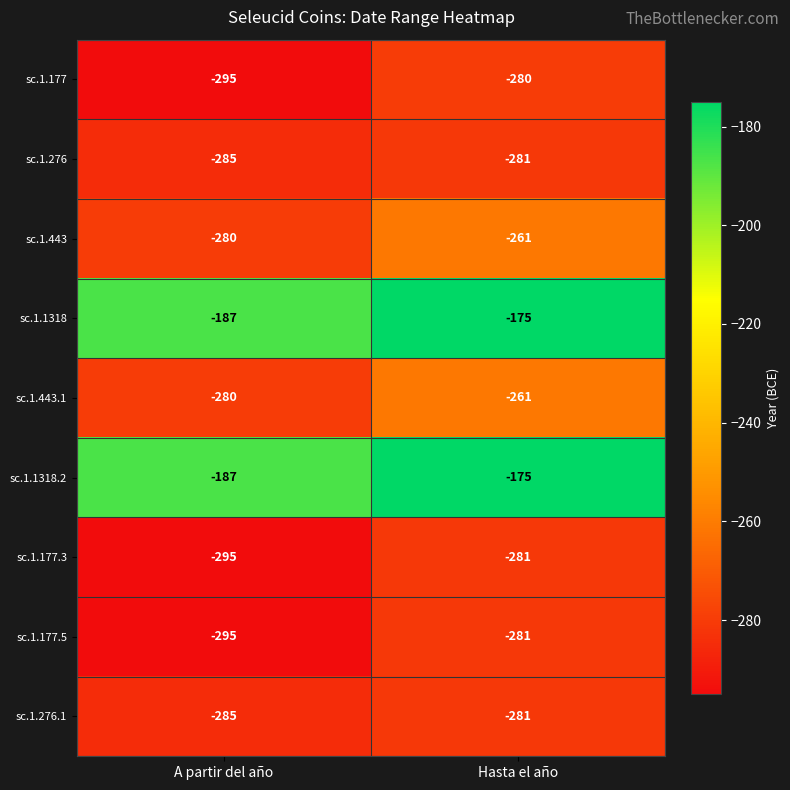

What is the total value across all series at Hasta el año?

-2276